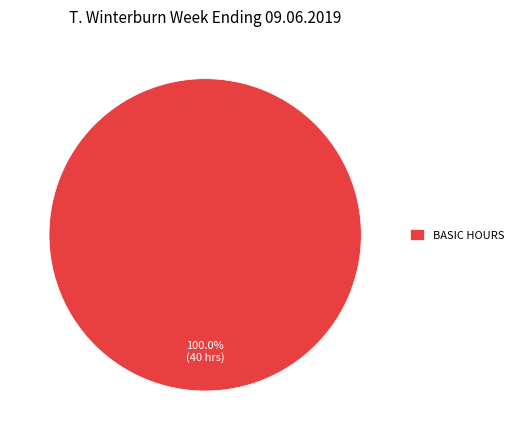

Does any single category account for the majority?

Yes